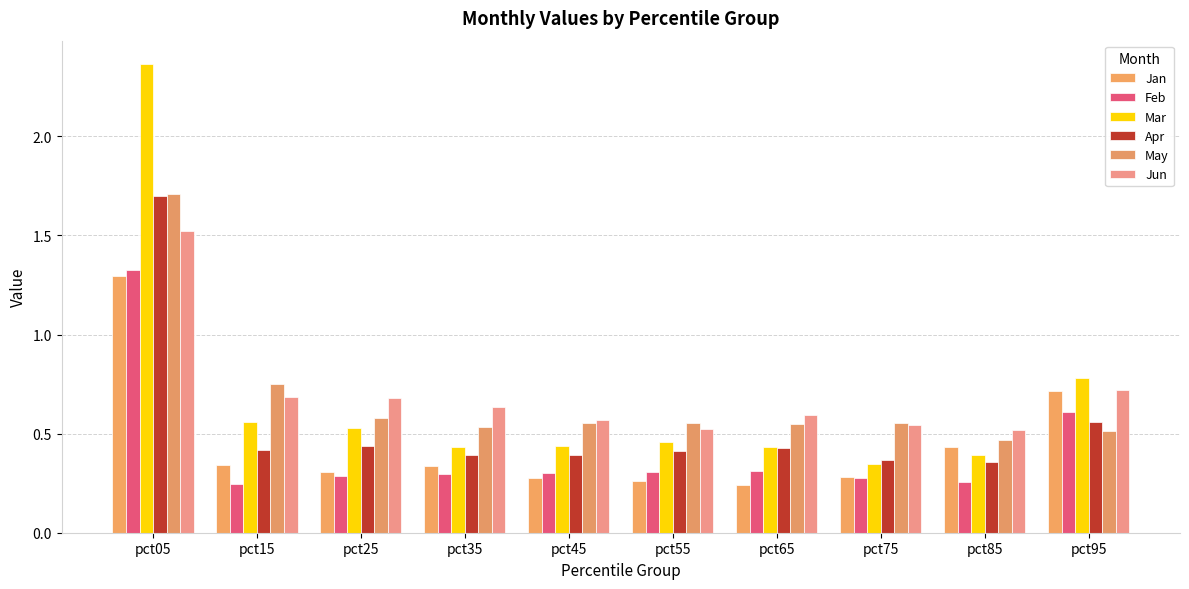

Reading left to right, transcribe all the data shown in this chart.

Jan: 1.3	0.3	0.3	0.3	0.3	0.3	0.2	0.3	0.4	0.7
Feb: 1.3	0.2	0.3	0.3	0.3	0.3	0.3	0.3	0.3	0.6
Mar: 2.4	0.6	0.5	0.4	0.4	0.5	0.4	0.3	0.4	0.8
Apr: 1.7	0.4	0.4	0.4	0.4	0.4	0.4	0.4	0.4	0.6
May: 1.7	0.8	0.6	0.5	0.6	0.6	0.5	0.6	0.5	0.5
Jun: 1.5	0.7	0.7	0.6	0.6	0.5	0.6	0.5	0.5	0.7